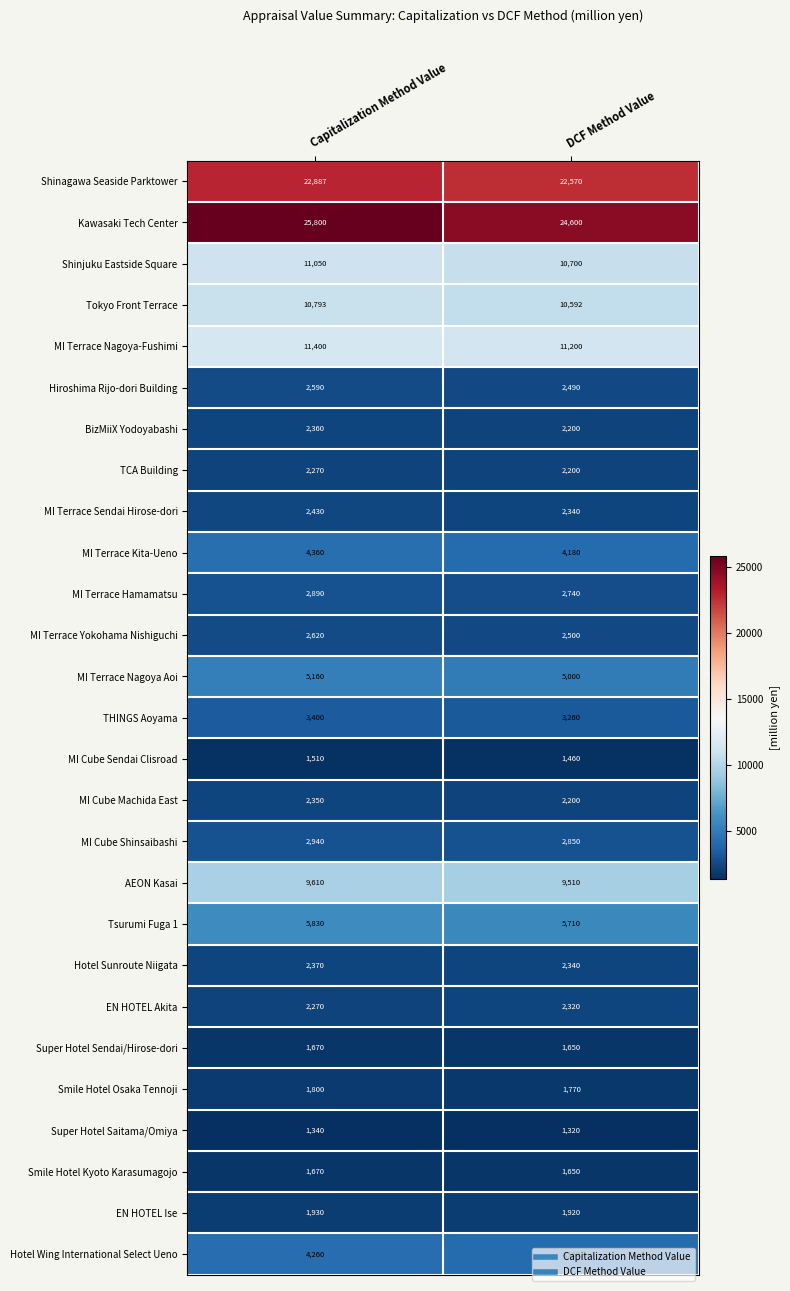

How many data points in Smile Hotel Osaka Tennoji are less than 1800?

1